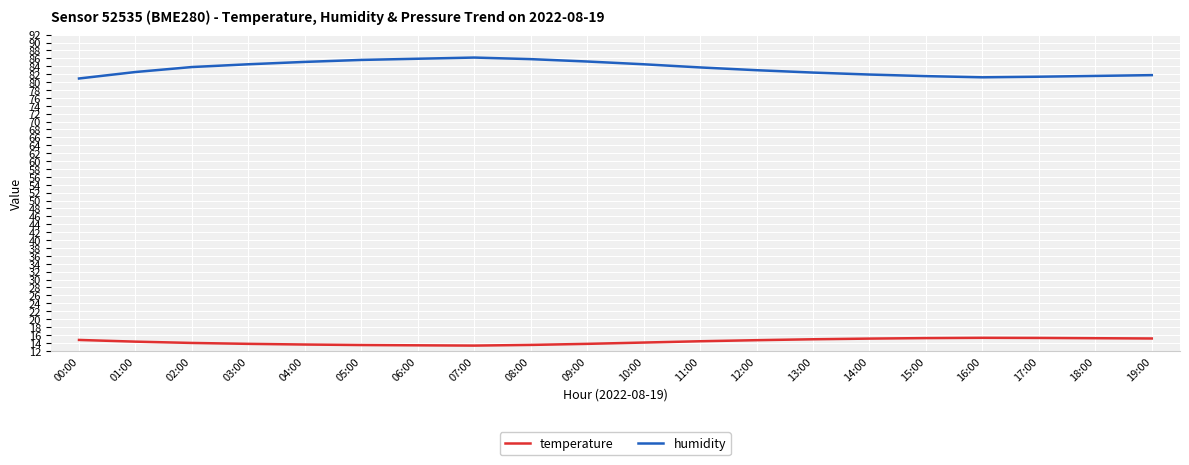

What is the smallest value displayed?

13.3